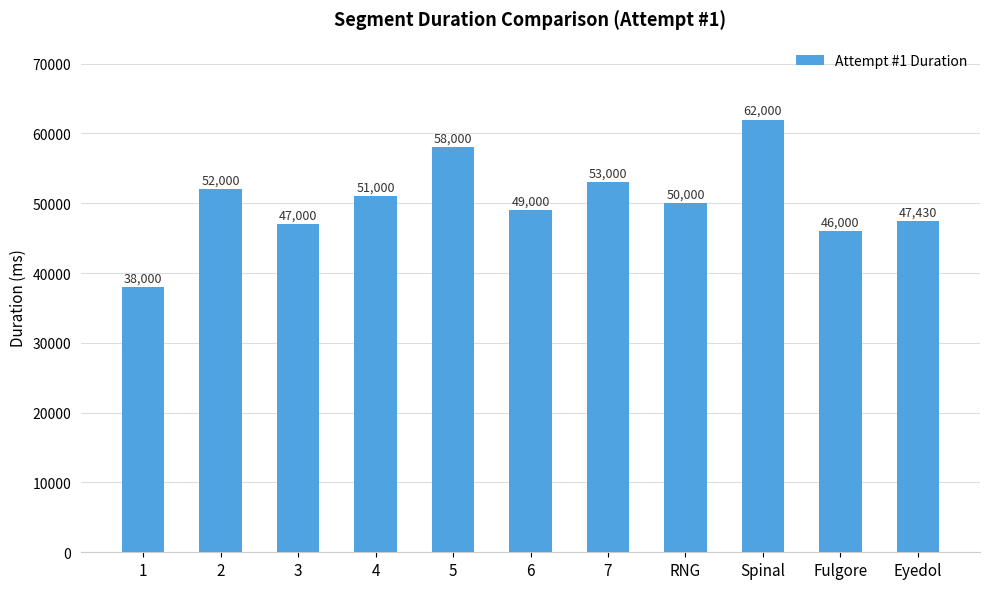

What is the change in value from 1 to 6?

+11000